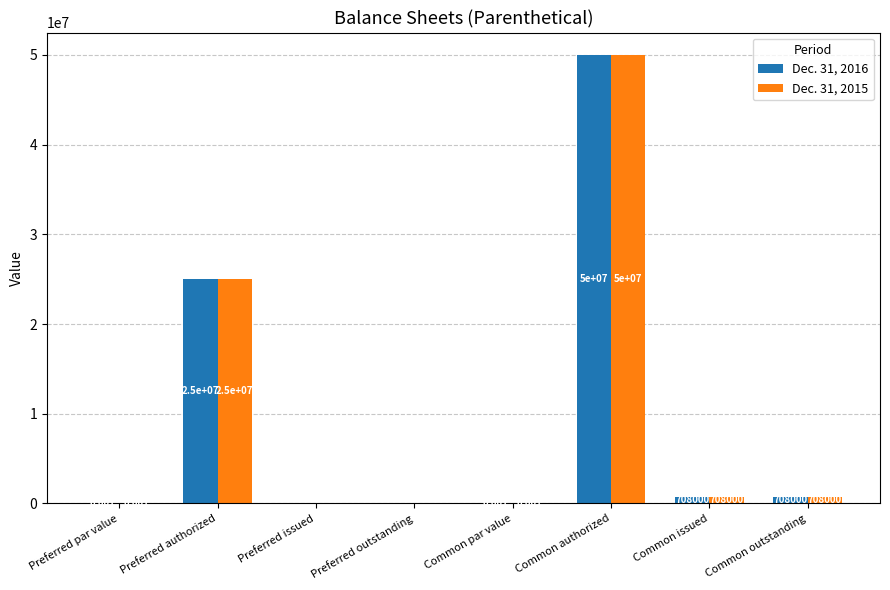

At which label does Dec. 31, 2015 first exceed 708000?

Preferred authorized